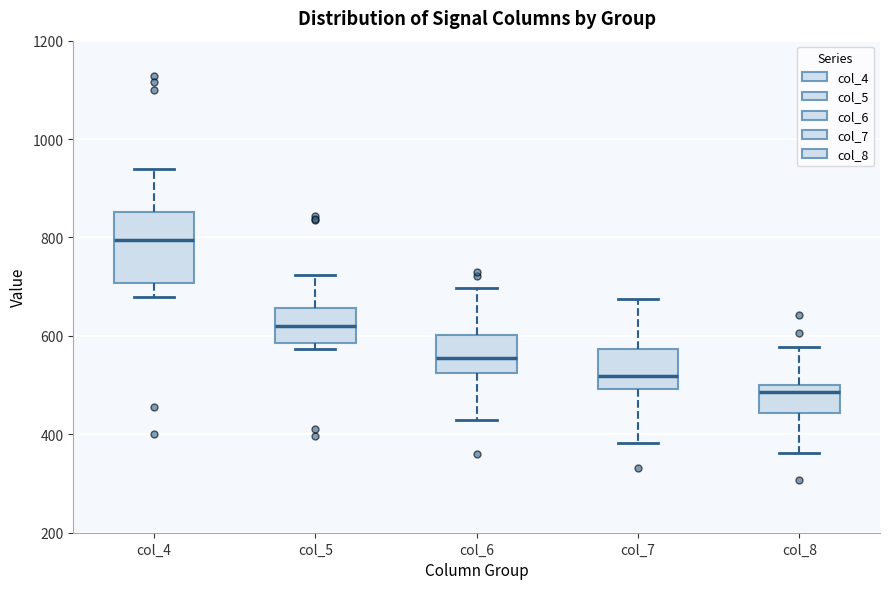

Where does the upper whisker of the box for col_8 end on the y-axis? The values are not printed on the chart, so give them approximately, as read against the axis.

580